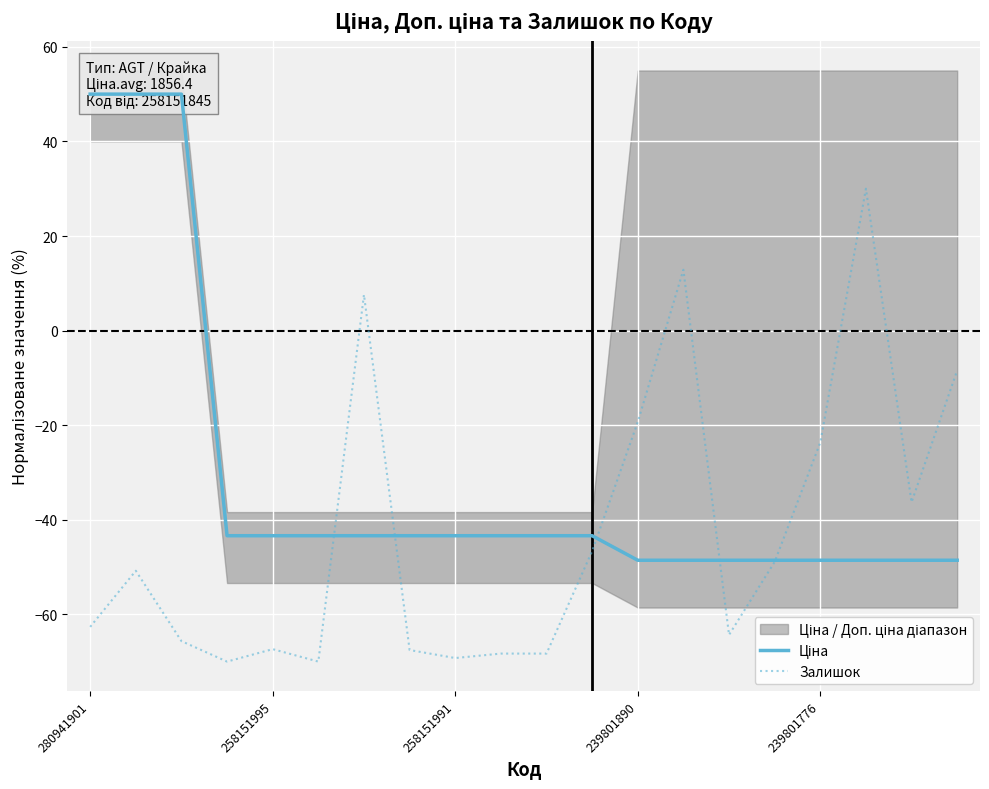

Rank the series by their maximum value, from highest to lowest.

Ціна, Залишок